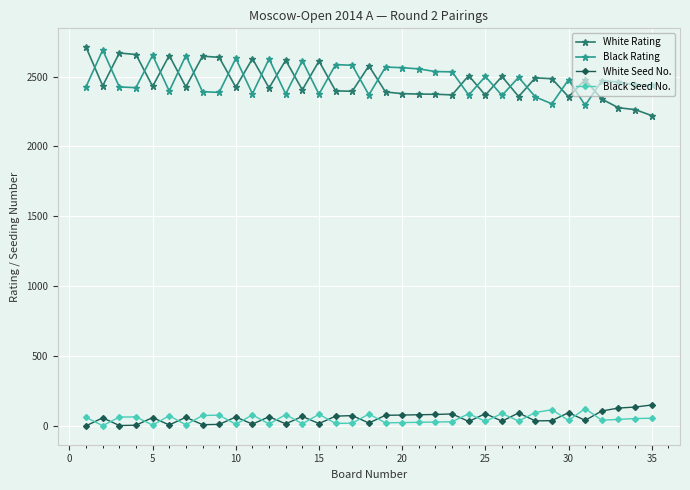

What is the difference between the second highest and second lowest values in the Black Seed No. series?

110